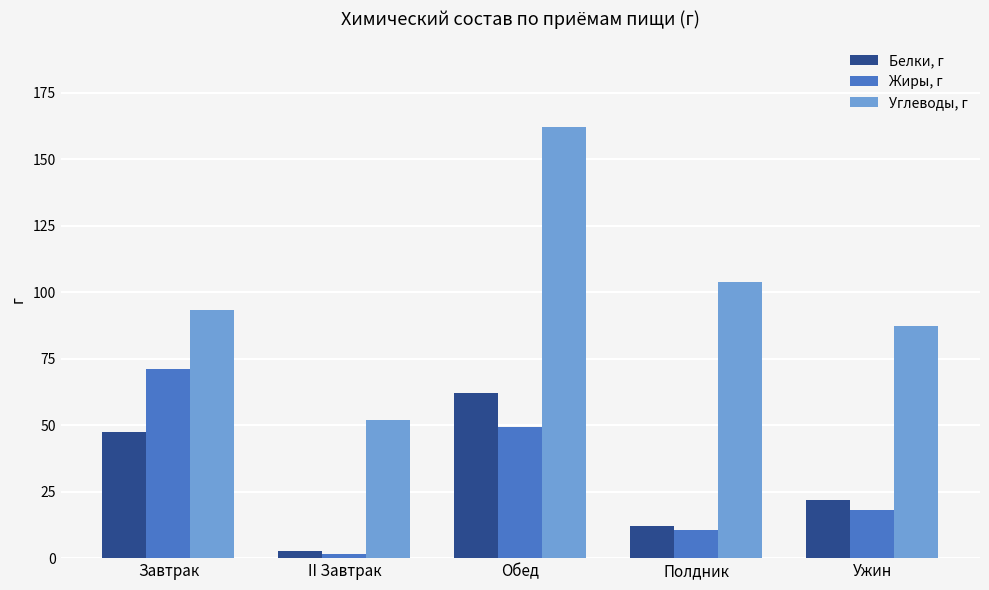

What is the difference between the highest and lowest values at Завтрак?

45.6